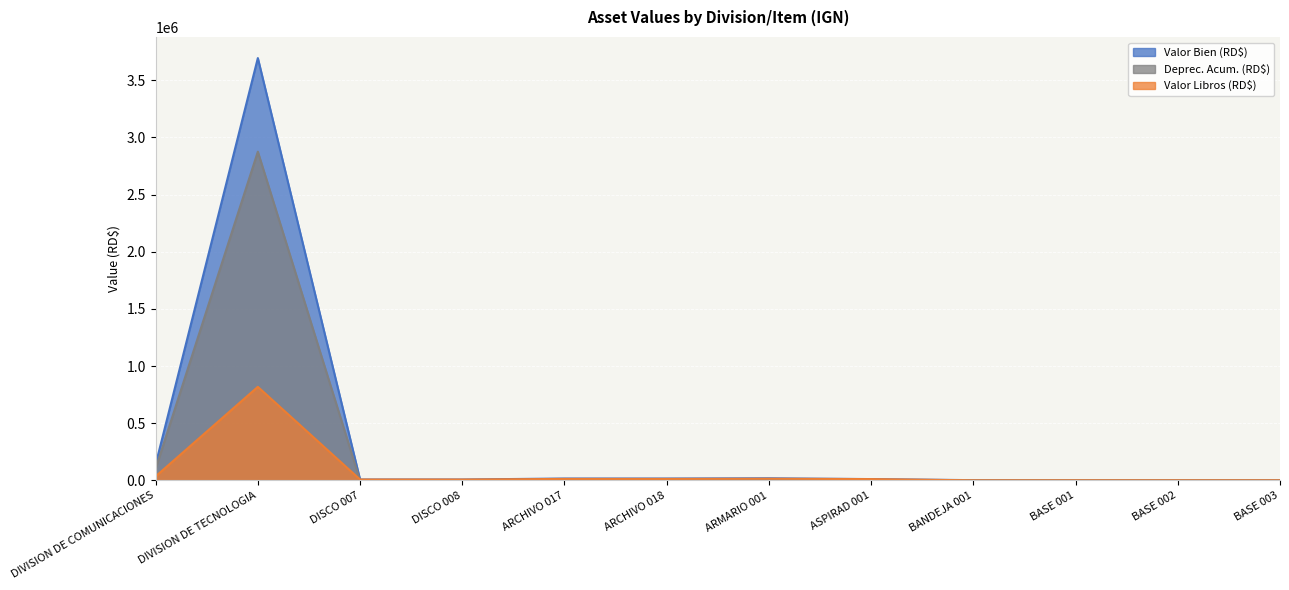

What are all the series names shown in the legend?

Valor Bien (RD$), Deprec. Acum. (RD$), Valor Libros (RD$)